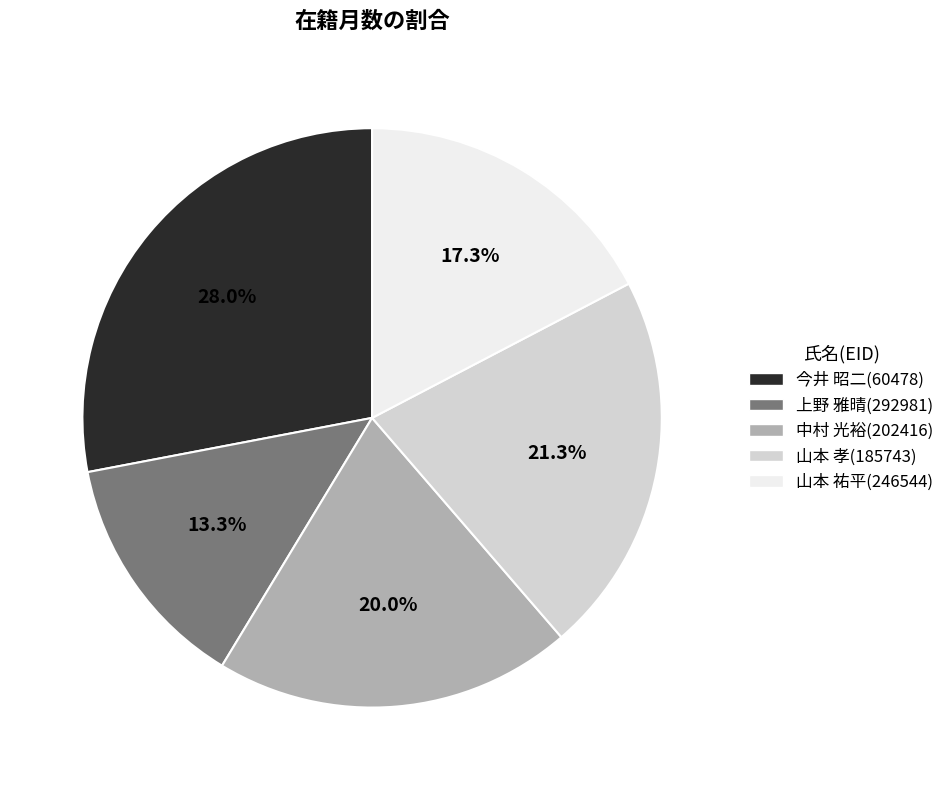

Which category has the smallest portion of the pie?

上野 雅晴(292981)